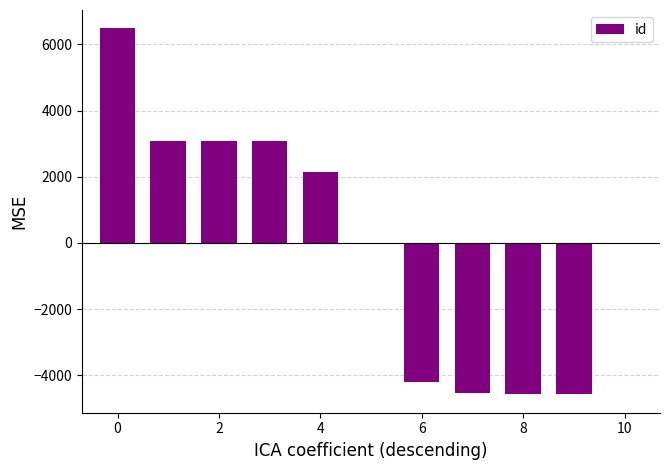

What is the greatest value displayed?

6487.2